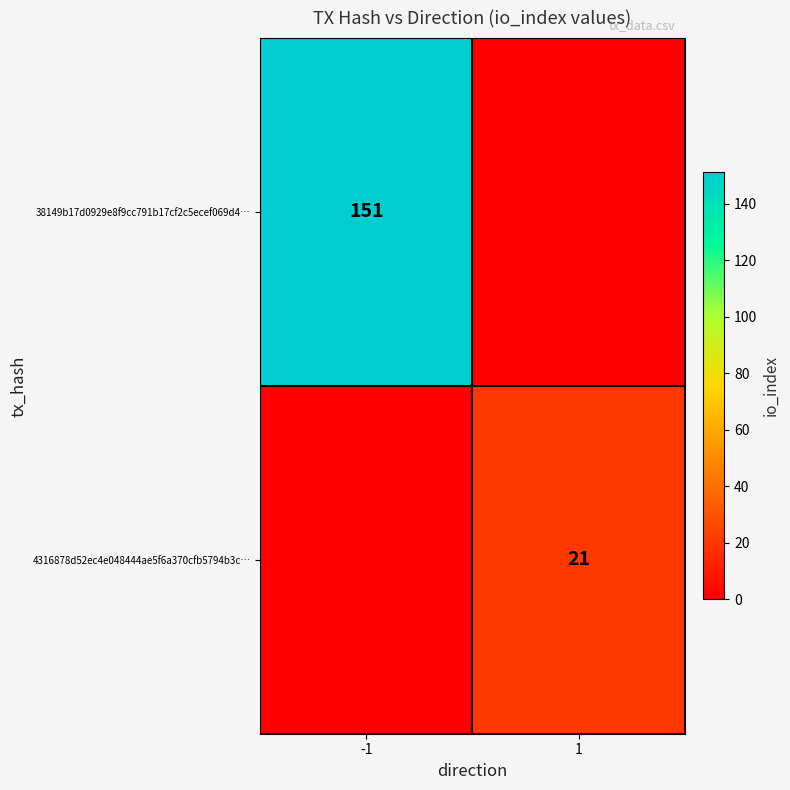

Which has a higher value, 1 or -1?

-1